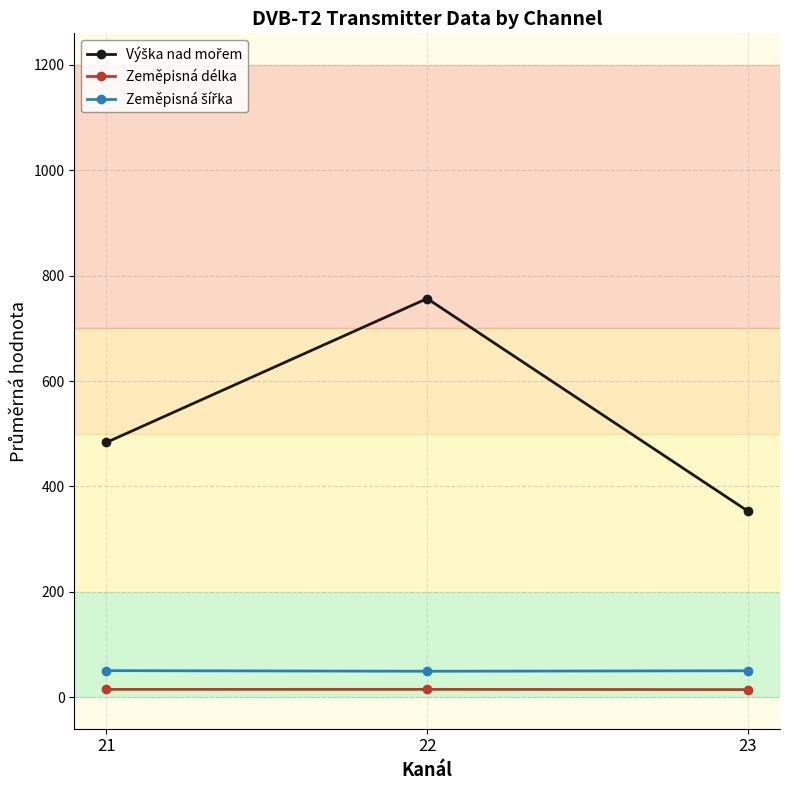

At which category is the sum across all series the highest?

22